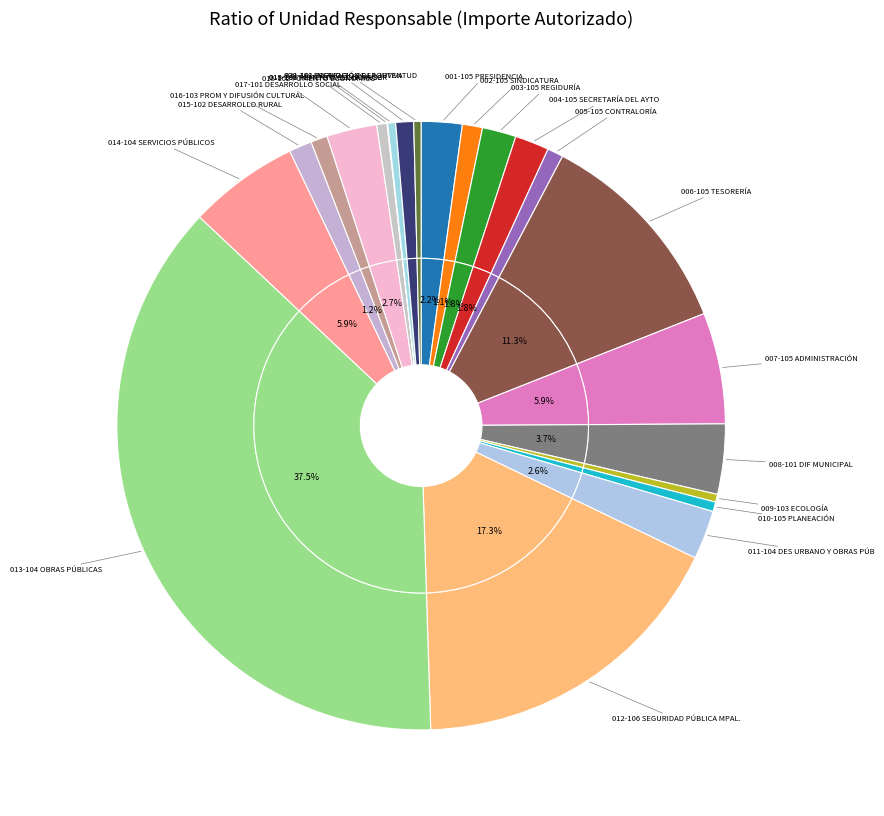

To the nearest percent, what is the average slice percentage?

5%